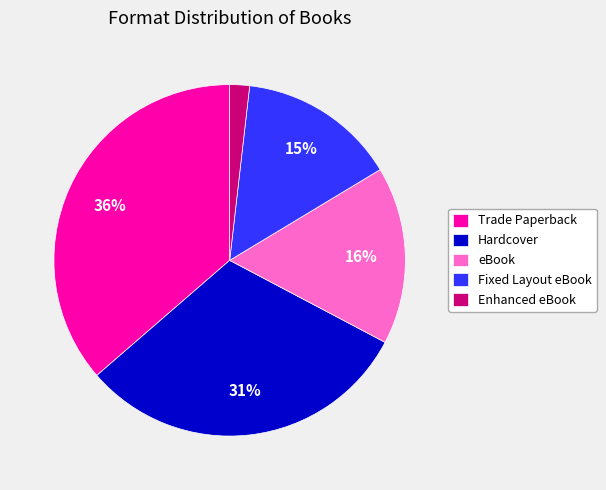

How many segments does this pie chart have?

5